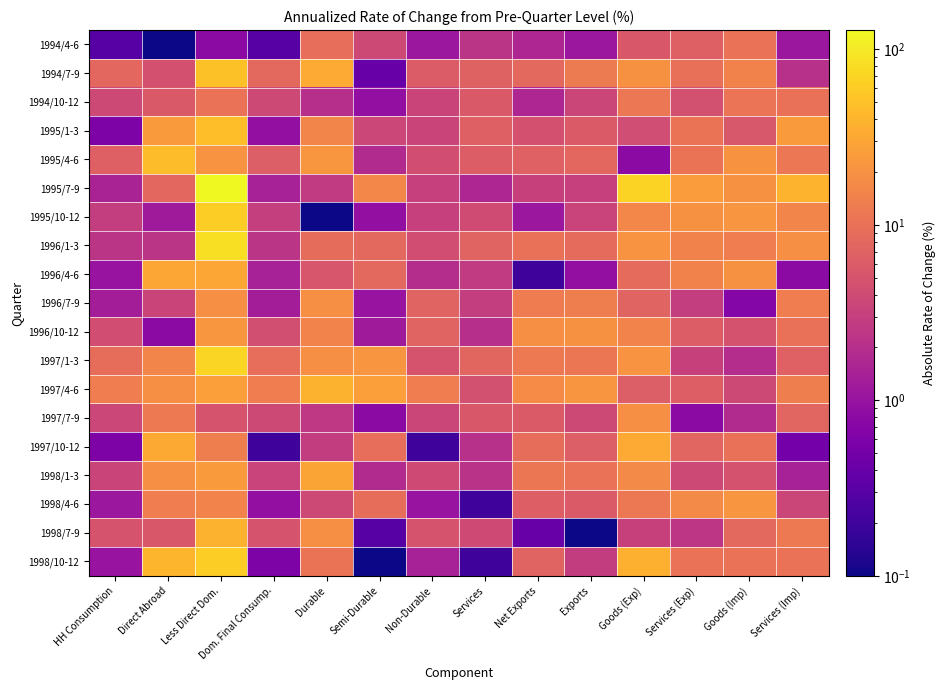

How many distinct data groups are displayed?

19